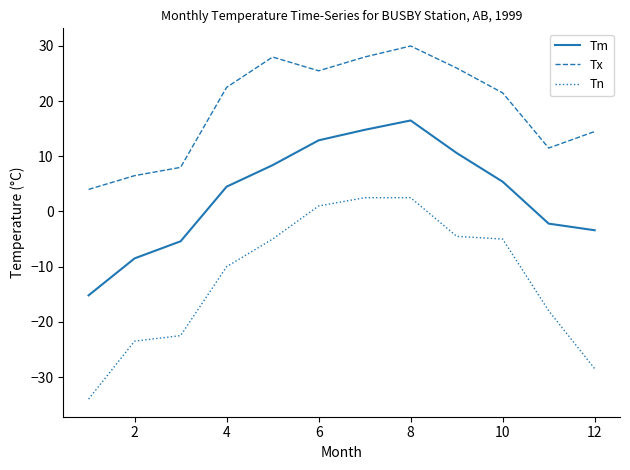

List the series in order of their overall mean, lowest first.

Tn, Tm, Tx